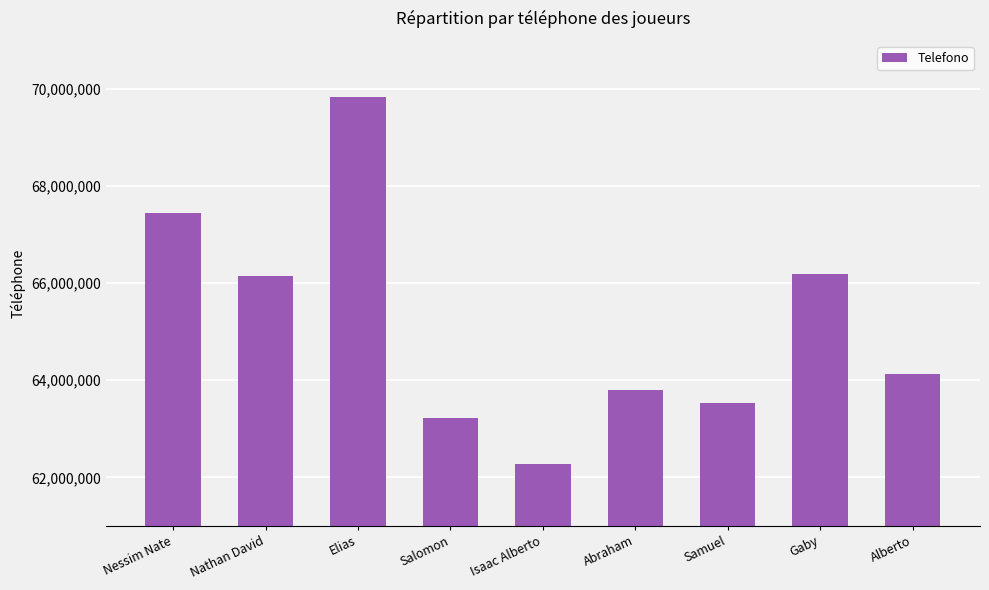

What is the sum of the values at Gaby and Samuel?

129710021